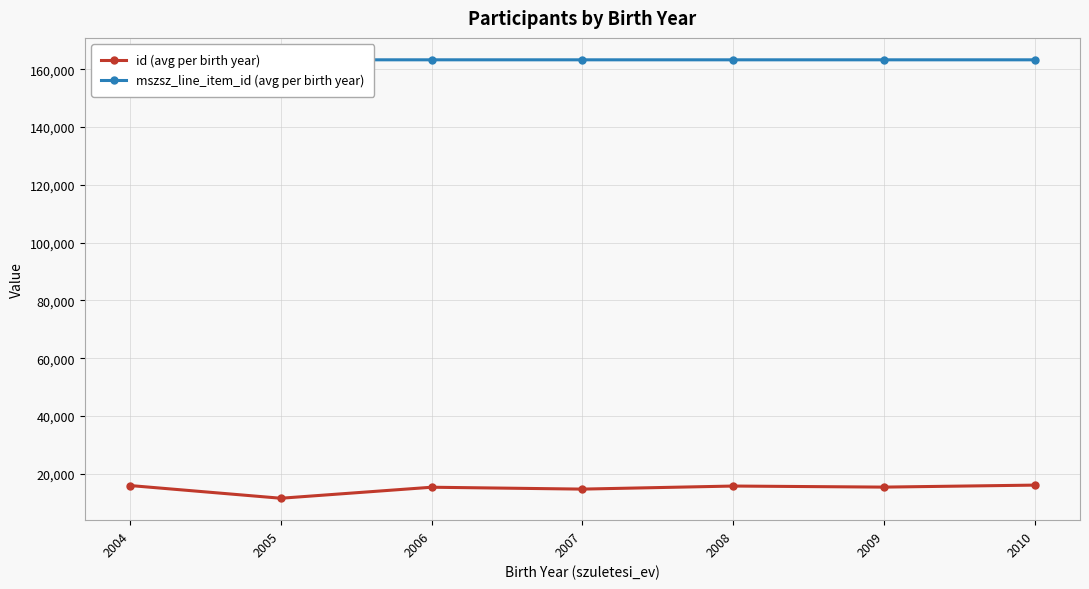

Rank the series at 2005 from highest to lowest value.

mszsz_line_item_id (avg per birth year), id (avg per birth year)